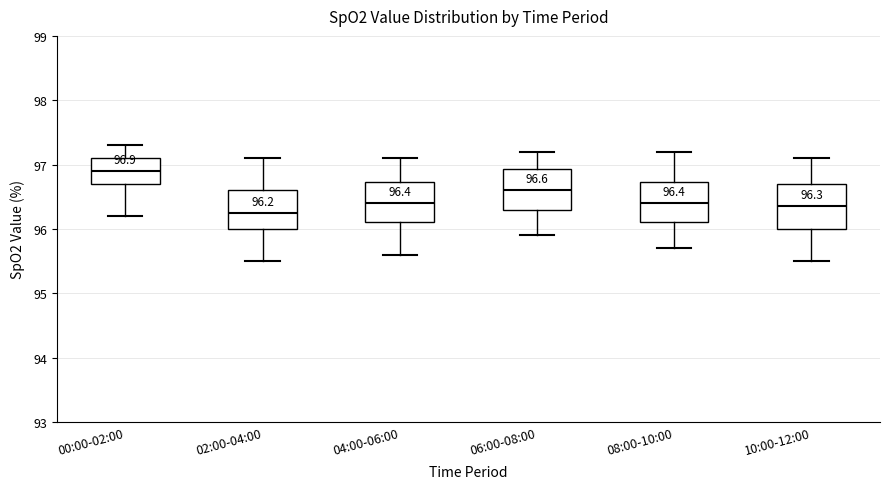

Which box's median line is the highest?

00:00-02:00